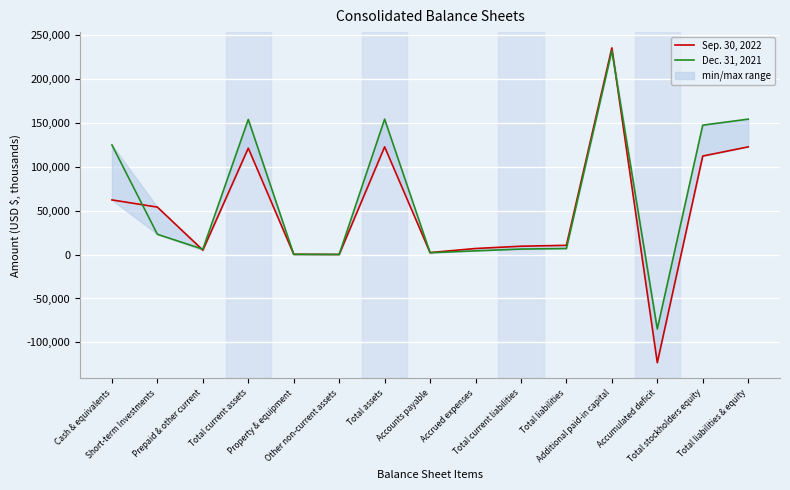

Rank the categories by Dec. 31, 2021 value from lowest to highest.

Accumulated deficit, Other non-current assets, Property & equipment, Accounts payable, Accrued expenses, Prepaid & other current, Total current liabilities, Total liabilities, Short-term Investments, Cash & equivalents, Total stockholders equity, Total current assets, Total assets, Total liabilities & equity, Additional paid-in capital